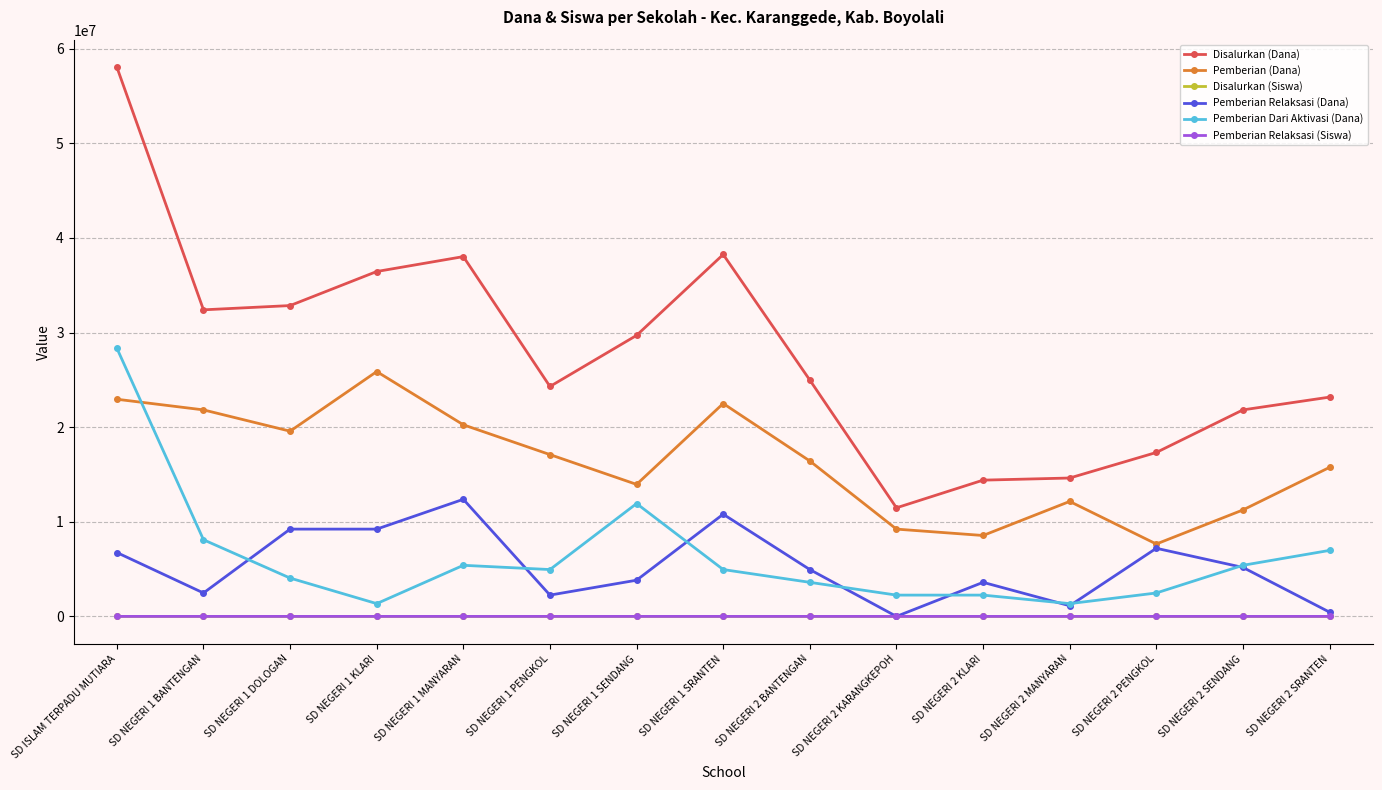

Which series has the largest range (max minus min)?

Disalurkan (Dana)